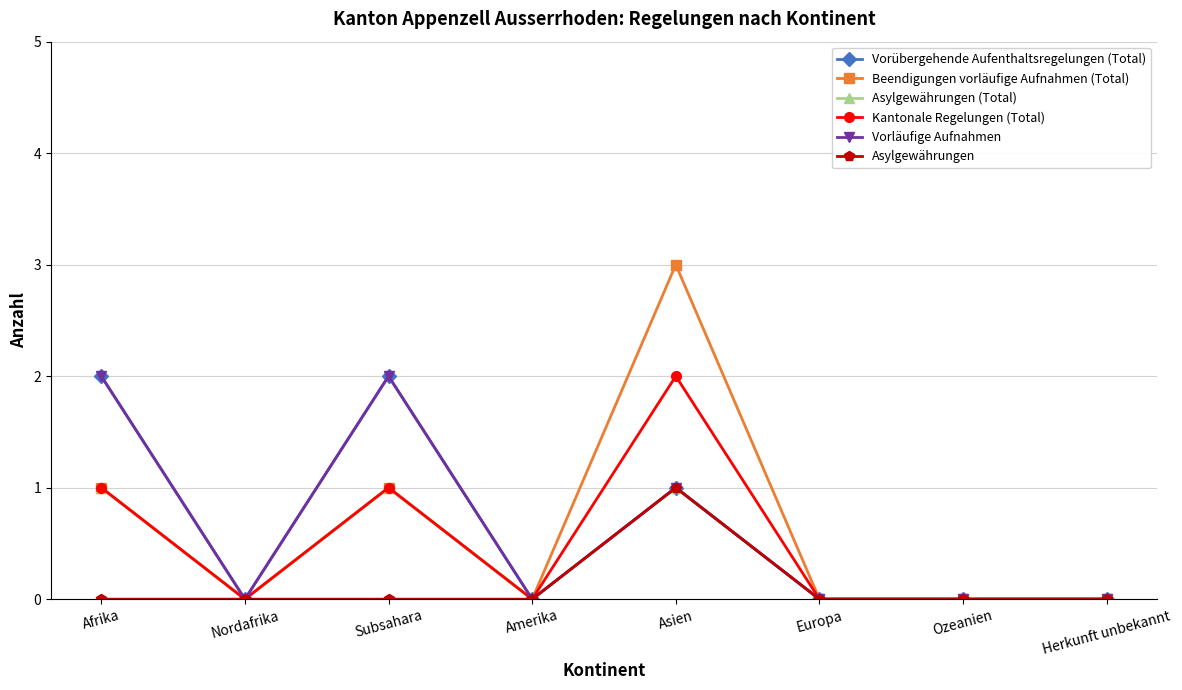

Does the chart have visible grid lines?

Yes